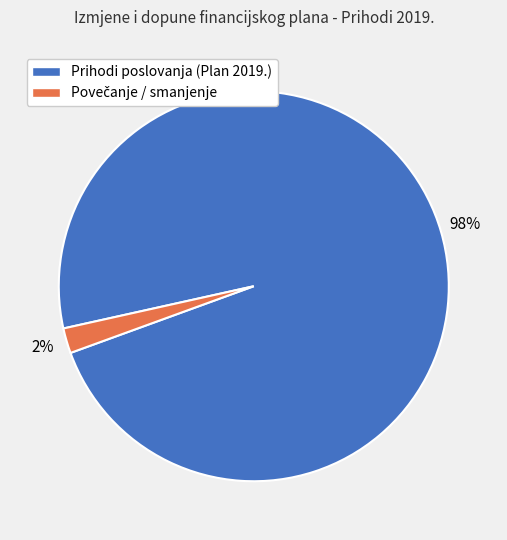

To the nearest percent, what percentage of the pie is Prihodi poslovanja (Plan 2019.)?

98%